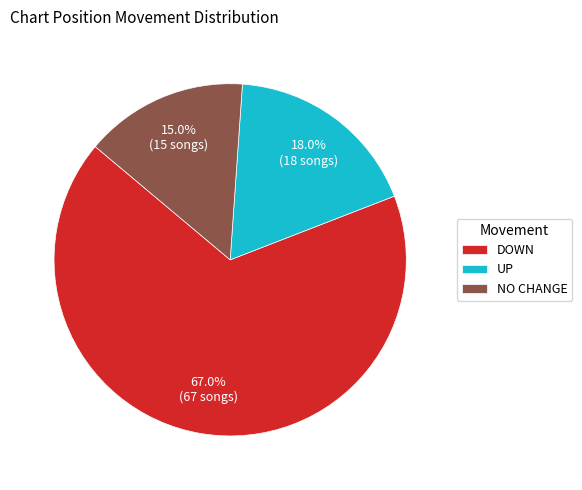

Which category accounts for the majority?

DOWN